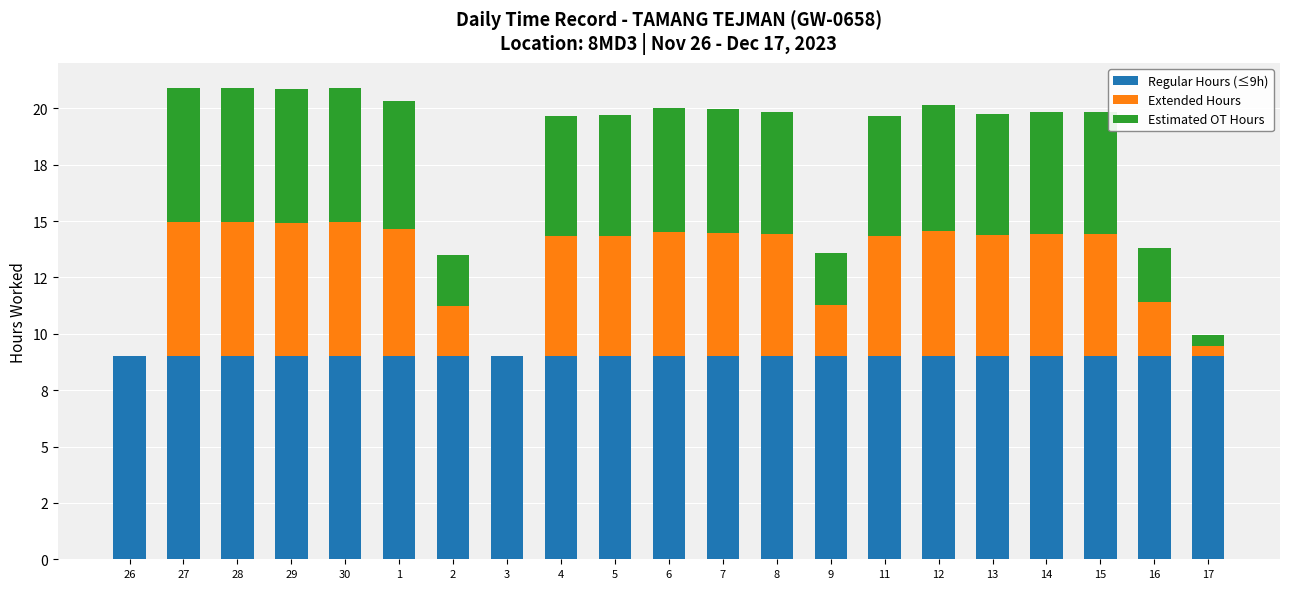

Are the bars horizontal?

No